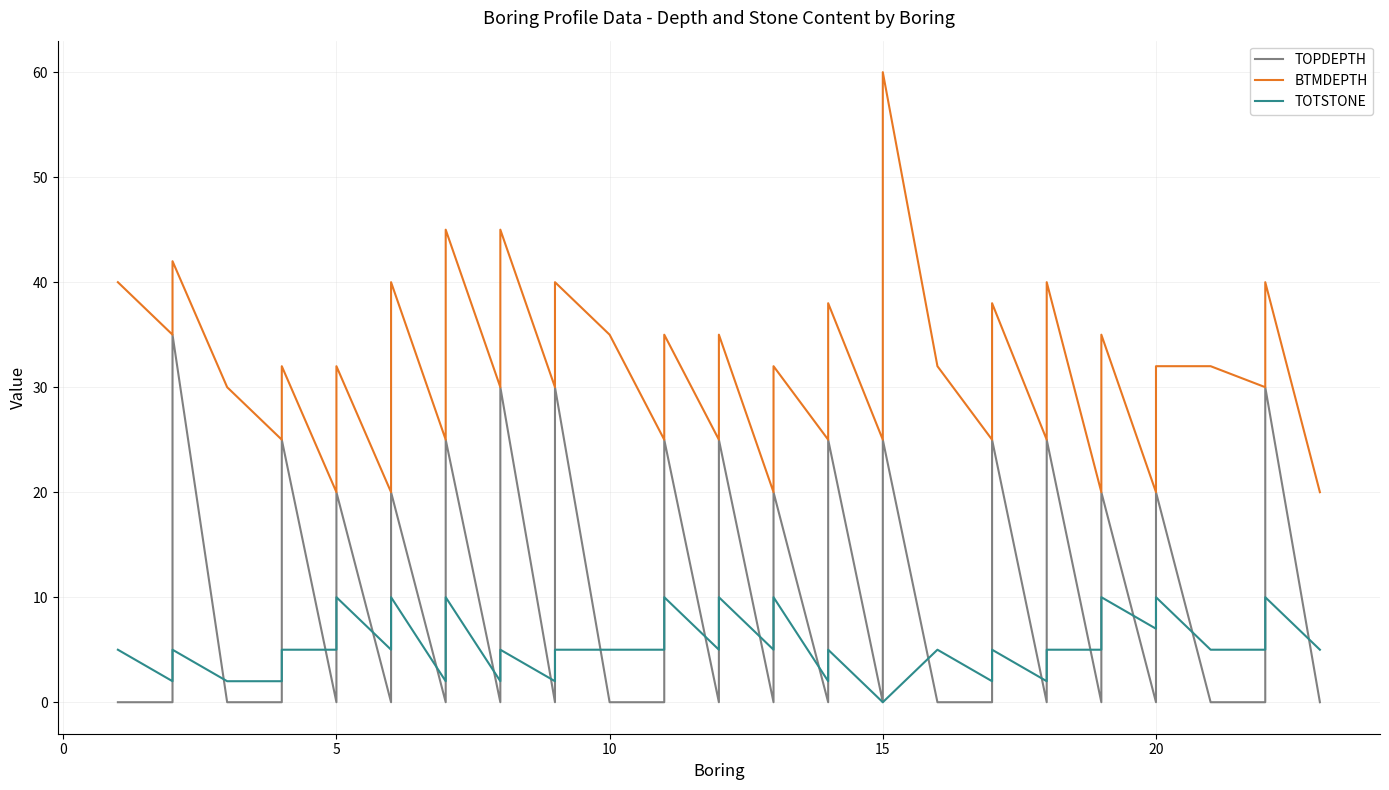

In TOTSTONE, how many points are lower than both neighbors (excluding endpoints)?

11